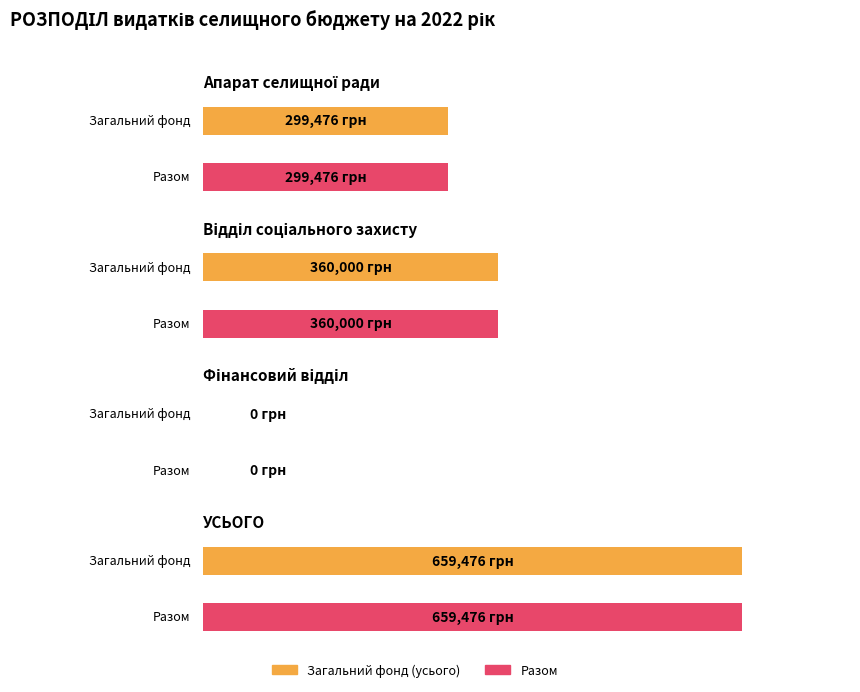

How many values in the Загальний фонд (усього) series are below 360000?

2